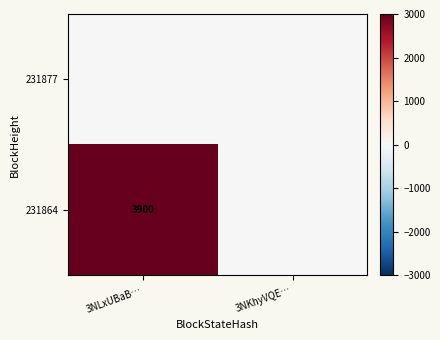

At how many categories does at least one series exceed 3877?

1